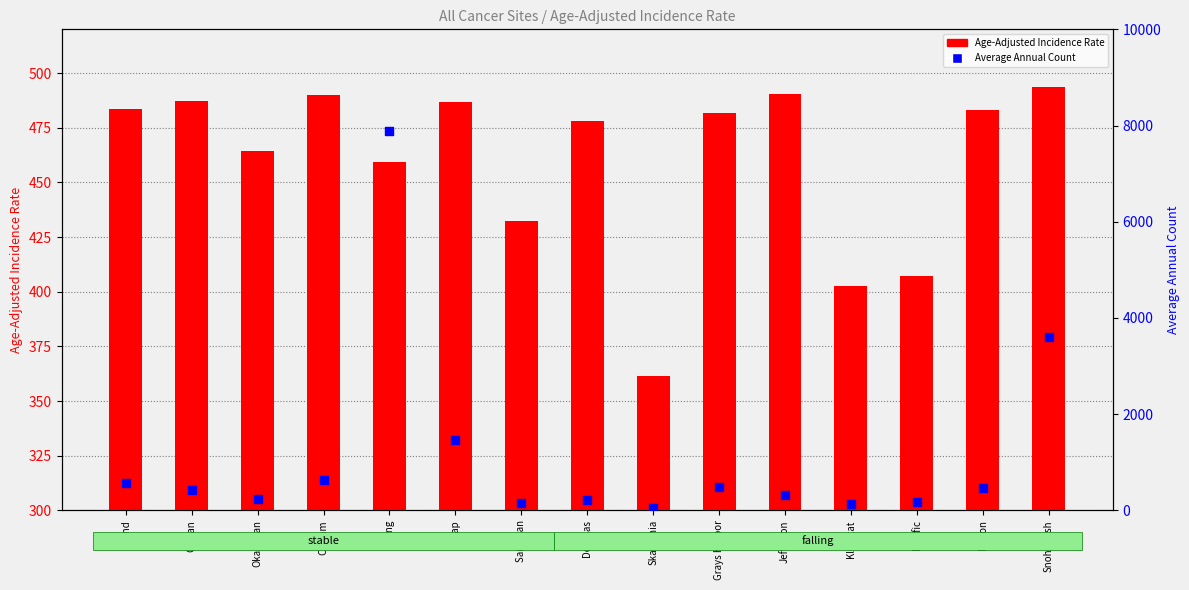

Which series has the largest Y range (max minus min)?

Average Annual Count